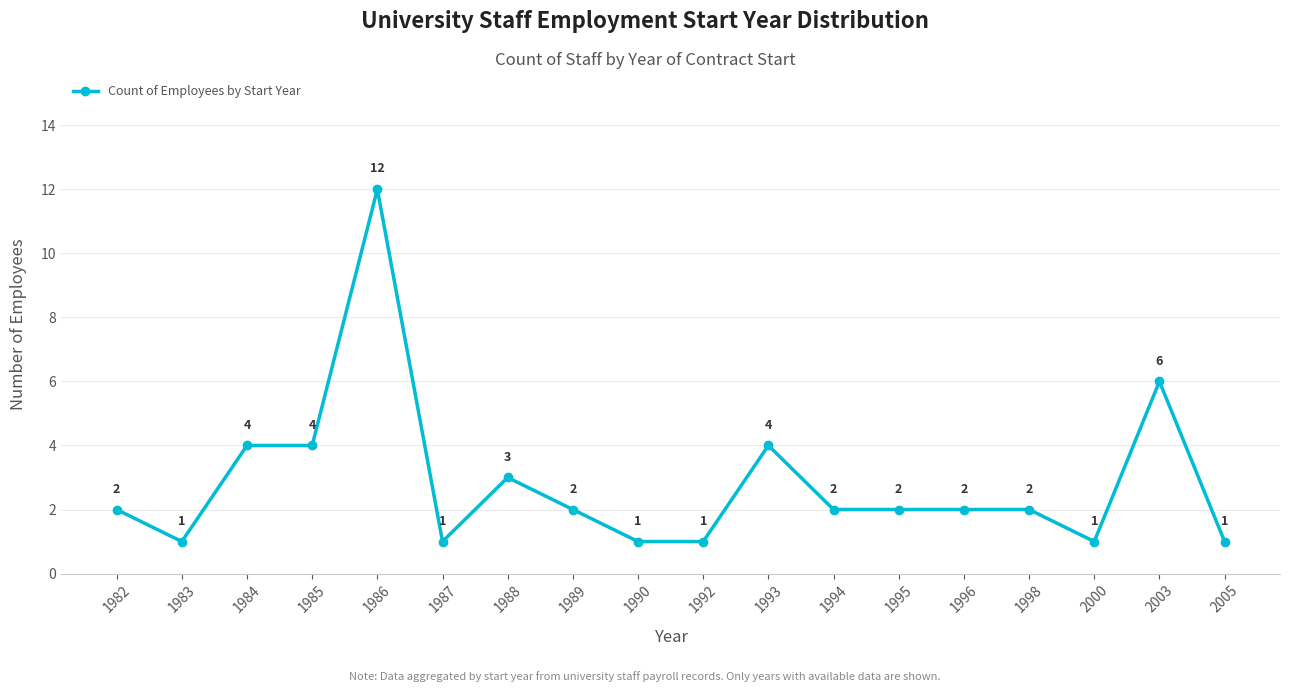

Where is the first local minimum?

1983